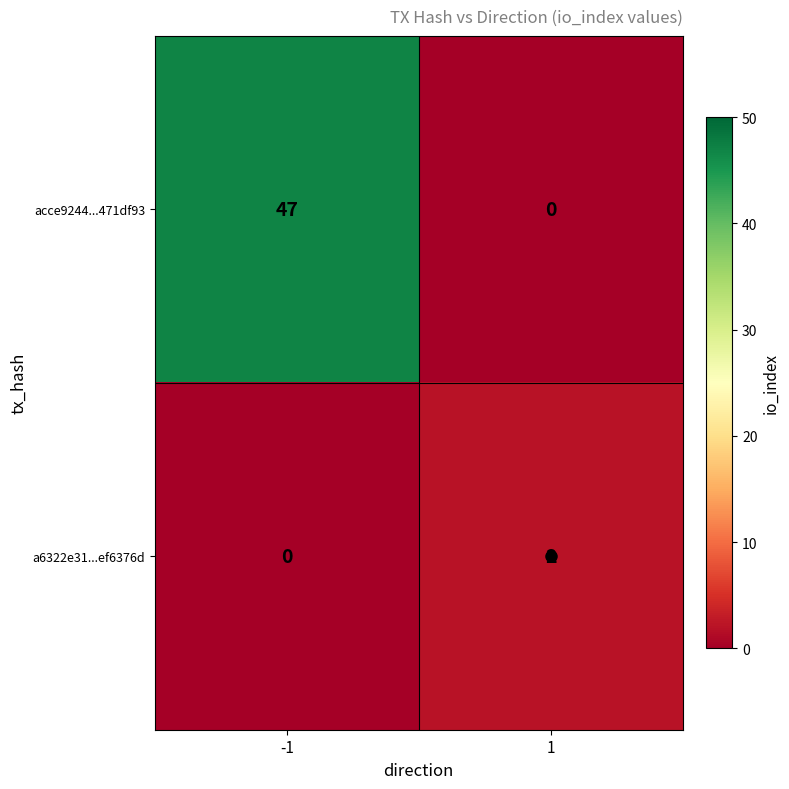

What is the sum of the acce9244...471df93 values at -1 and 1?

47